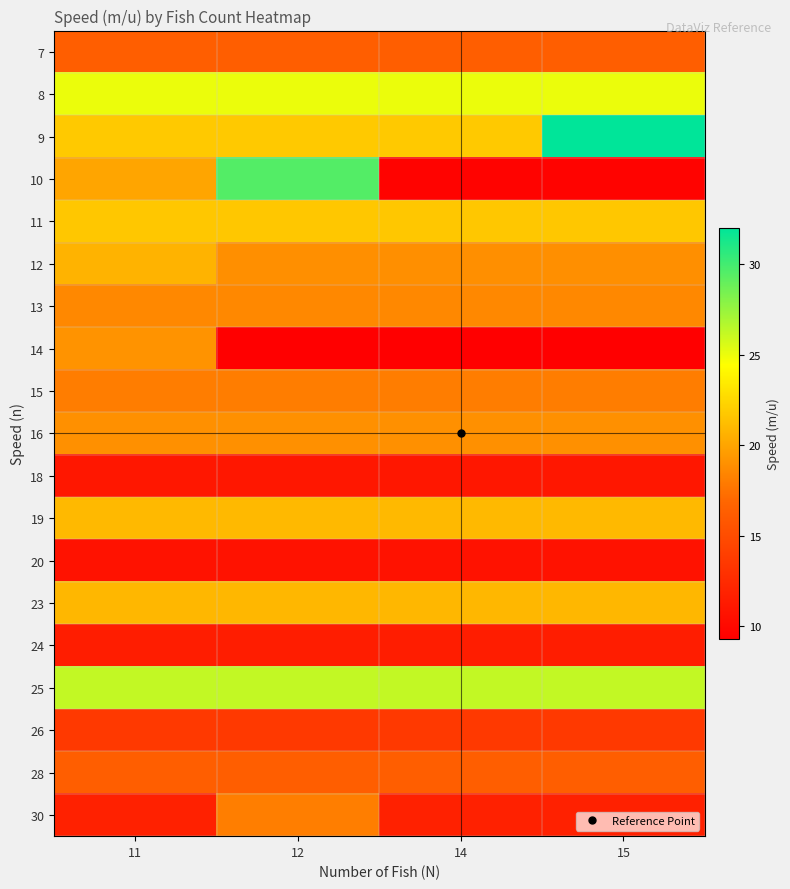

Which series changed the most between 14 and 15?

9